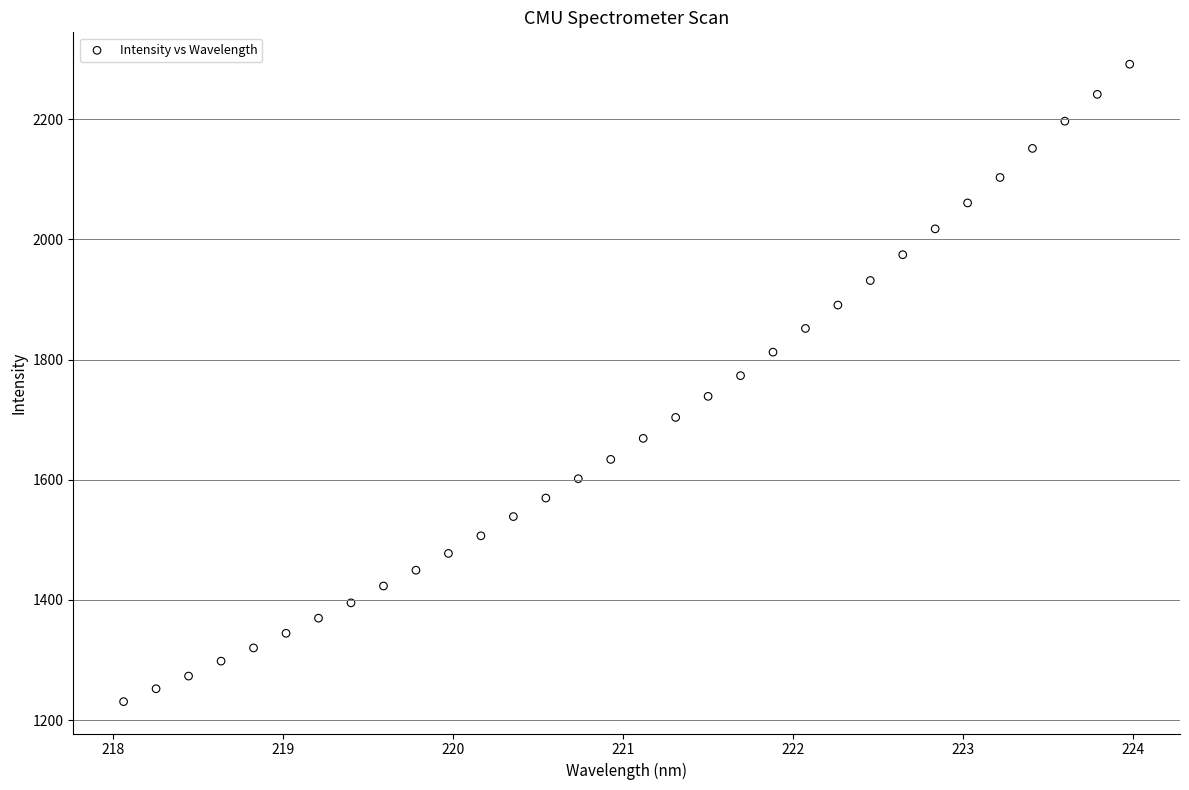

What is the range of Y values (max minus min)?

1061.0